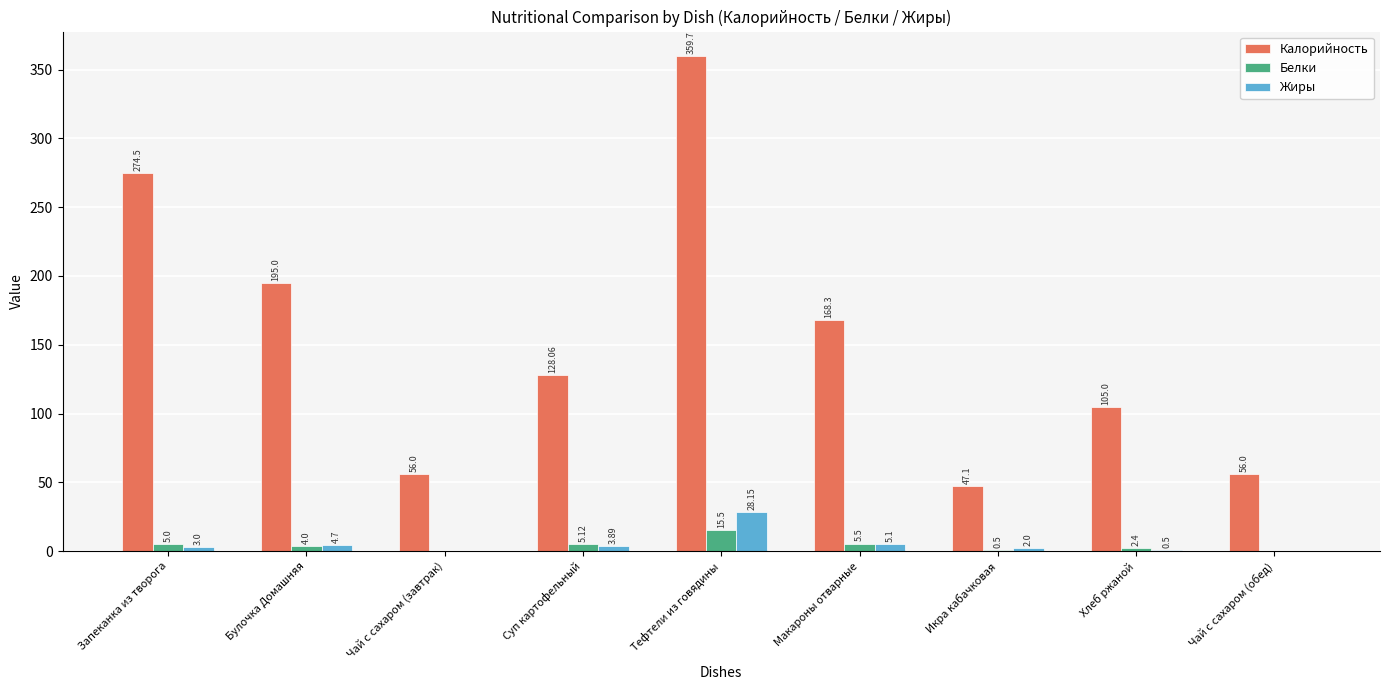

Where does the Калорийность series first go above 128?

Запеканка из творога